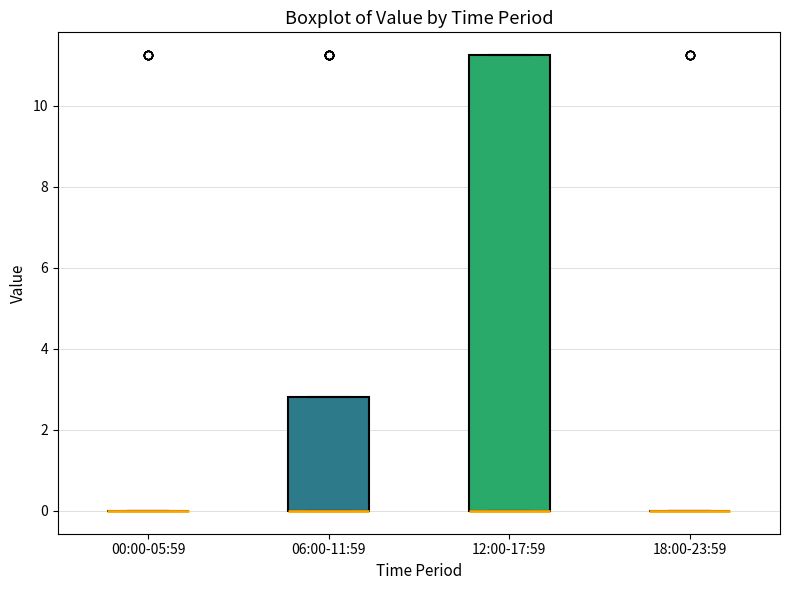

Where is the upper edge of the box for 12:00-17:59 on the y-axis? The values are not printed on the chart, so give them approximately, as read against the axis.

11.2